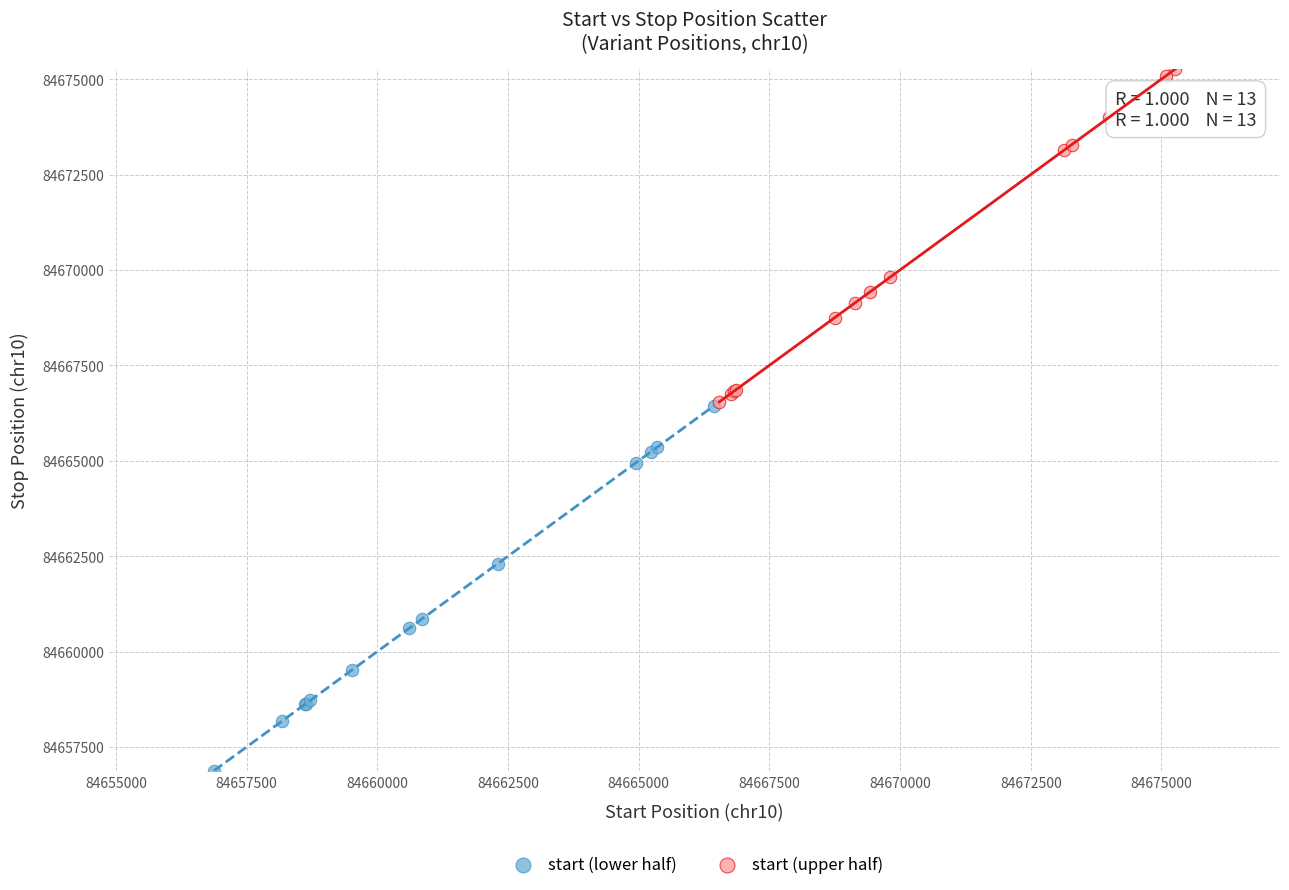

Which series reaches the minimum Y coordinate?

start (lower half)